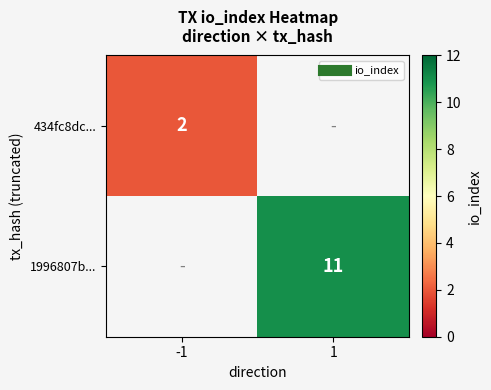

How many series are shown in this chart?

2